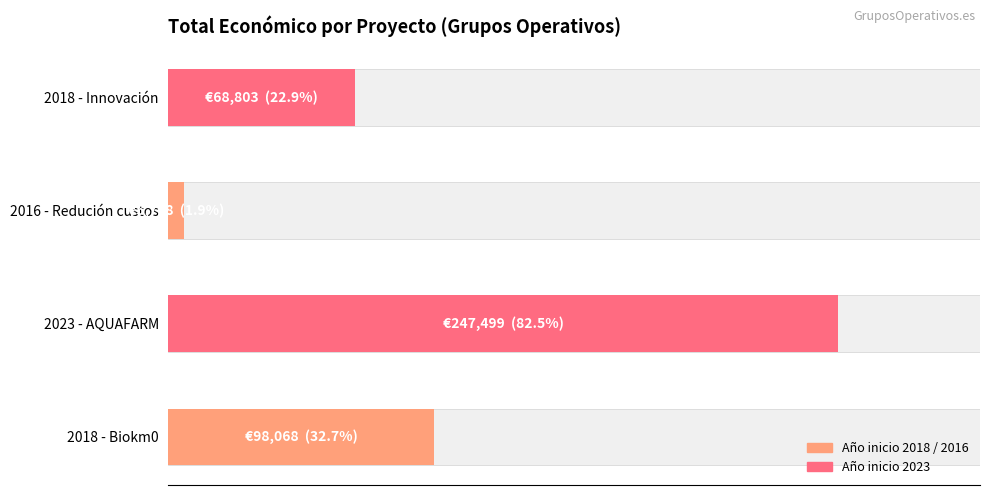

Are the bars horizontal?

Yes